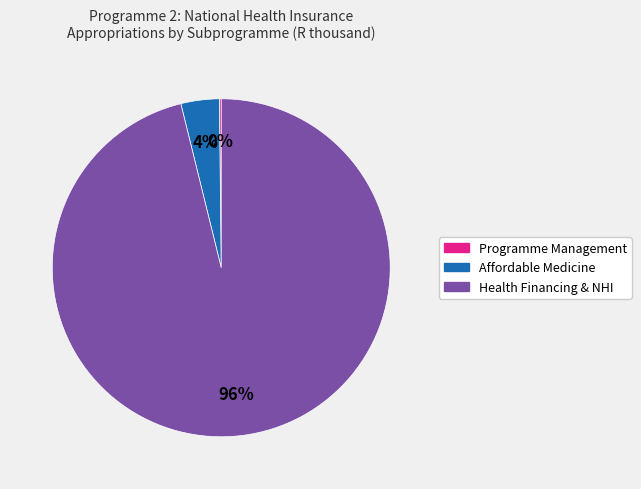

Is there a majority slice in this chart?

Yes